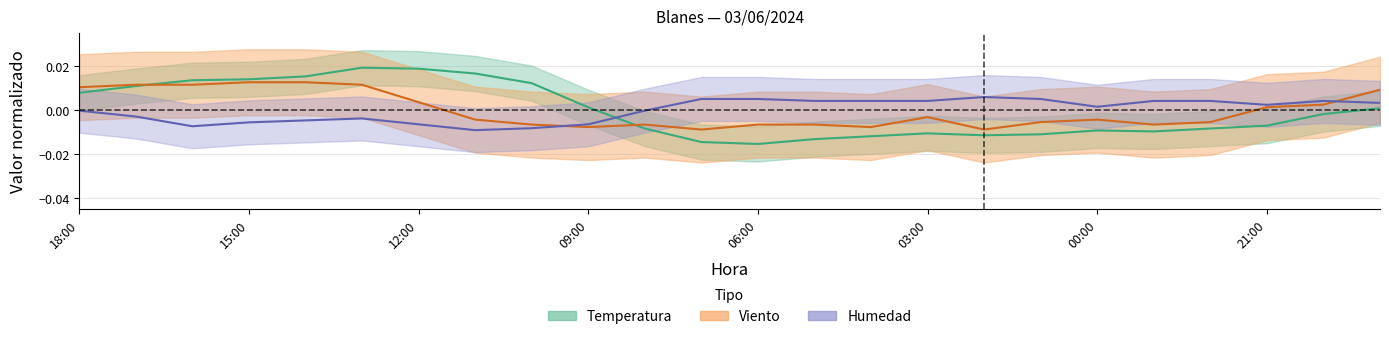

How many data points does each series have?

24